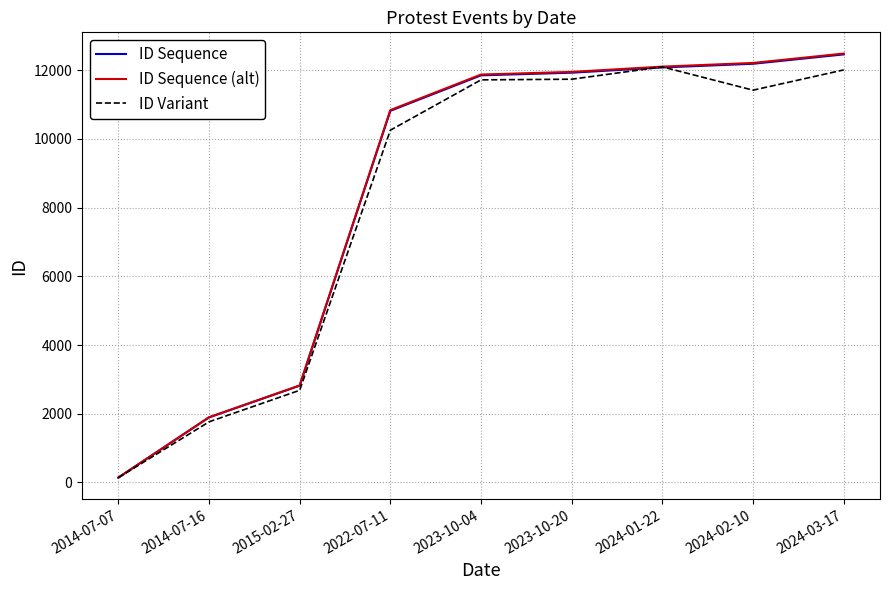

What is the total value across all series at 2022-07-11?

31911.6